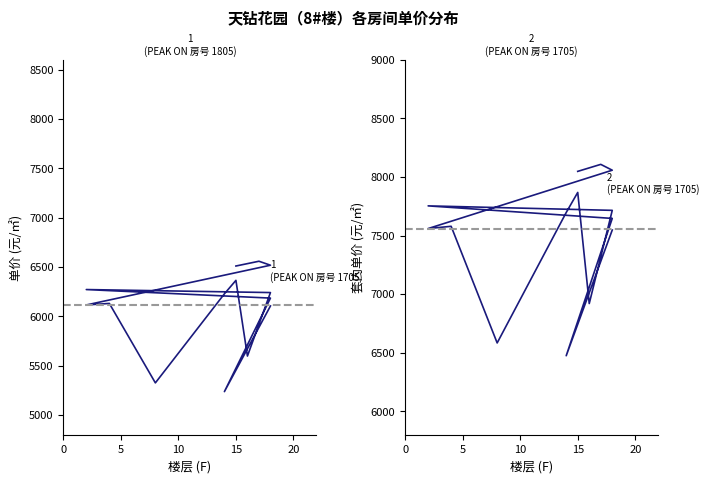

What is the label of the 12th point from the right?

15